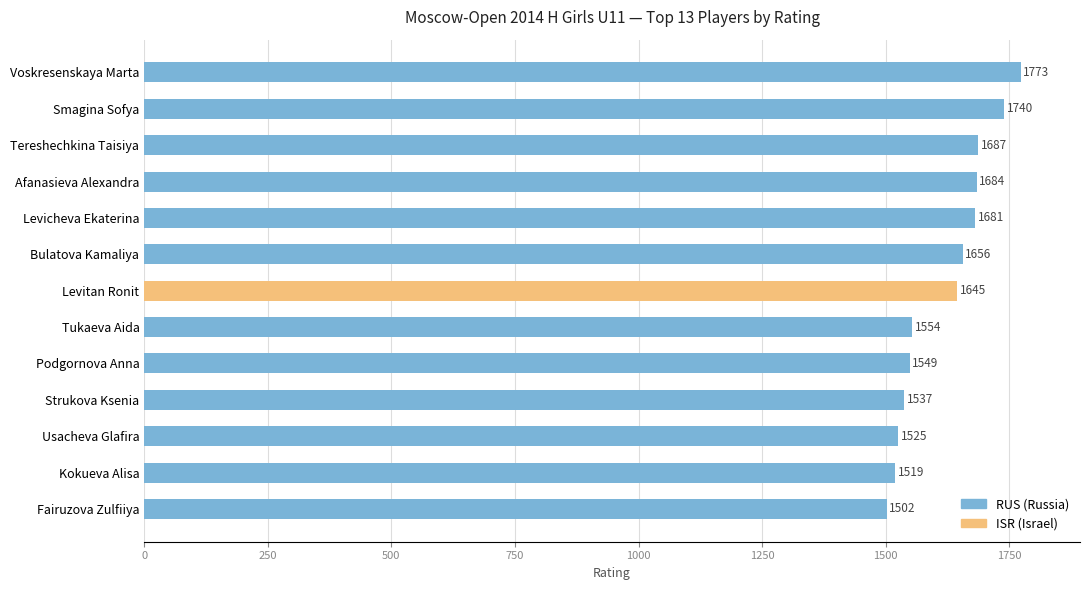

How many bars are there in total?

13